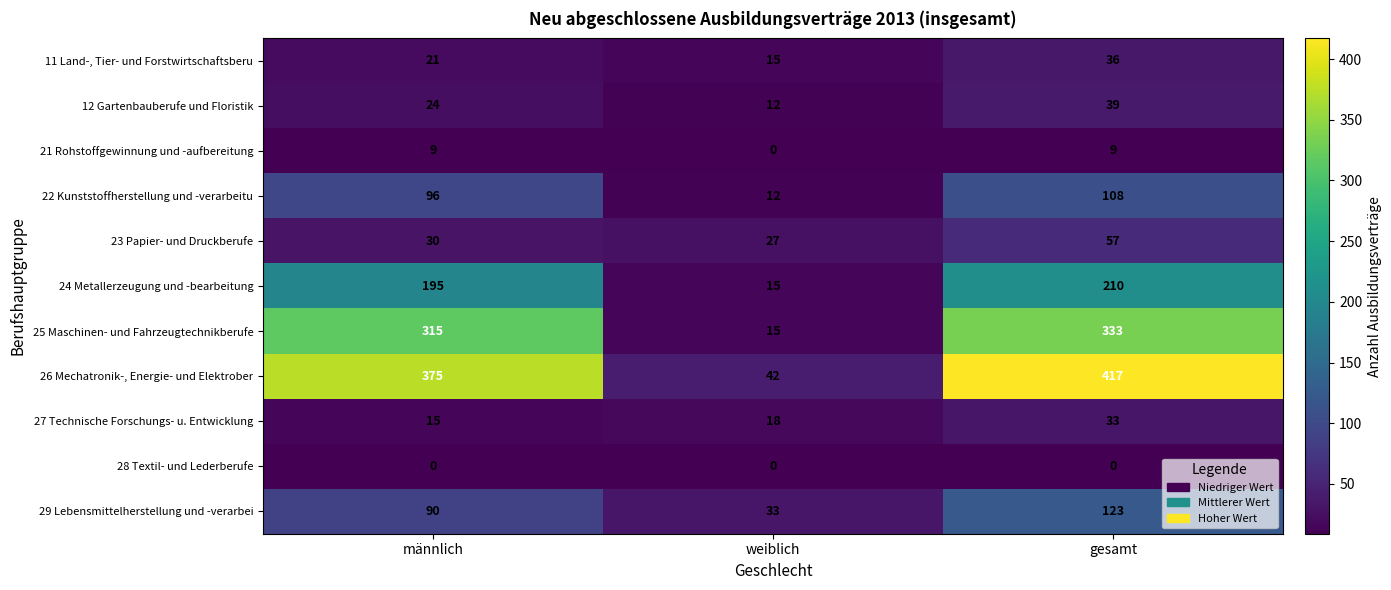

Count the number of categories in the chart.

3